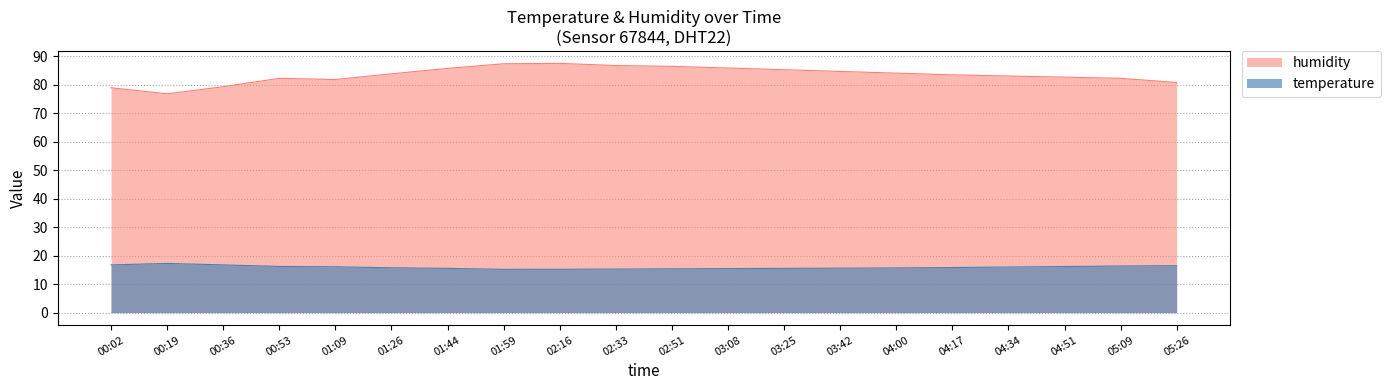

How many lines are shown in the chart?

2